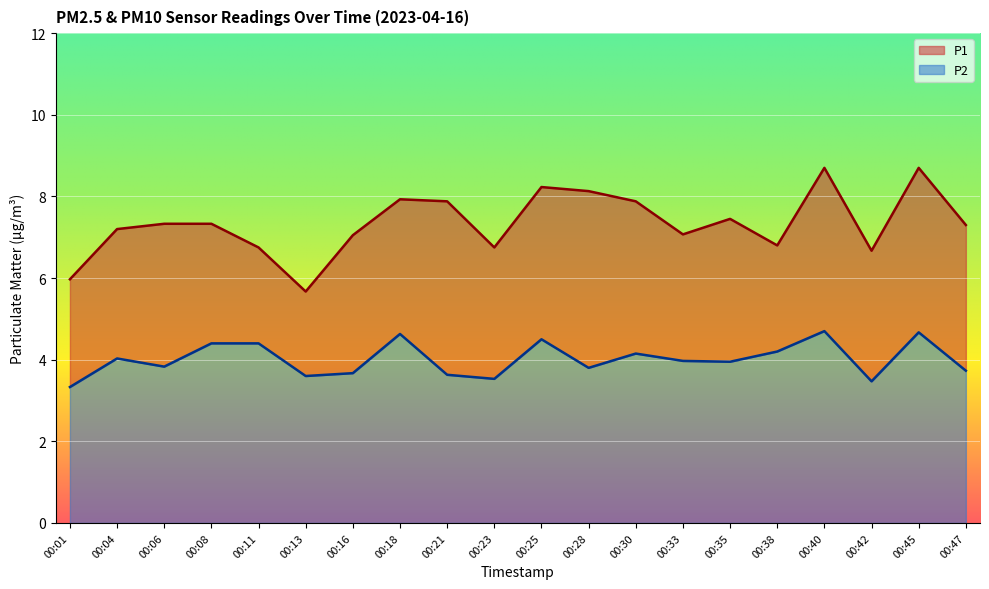

At which category does P1 reach its first local valley?

00:13